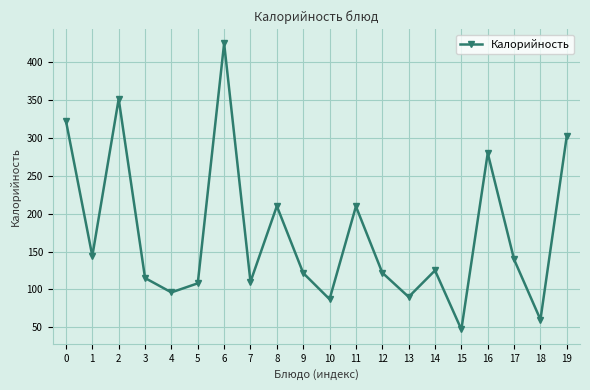

What is the change in value from 4 to 14?

+29.0